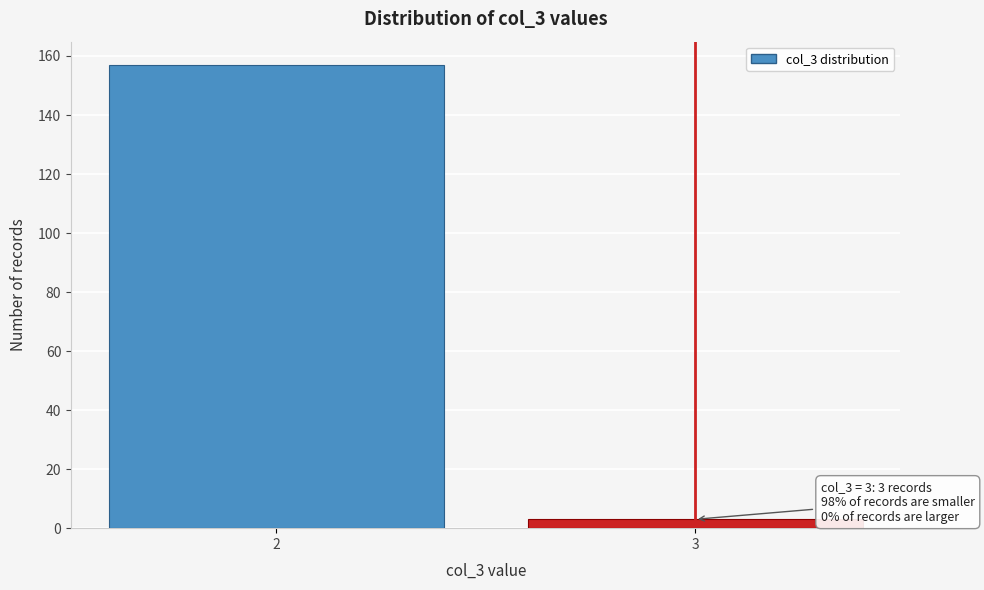

Reading left to right, extract all data points from this chart.

157	3